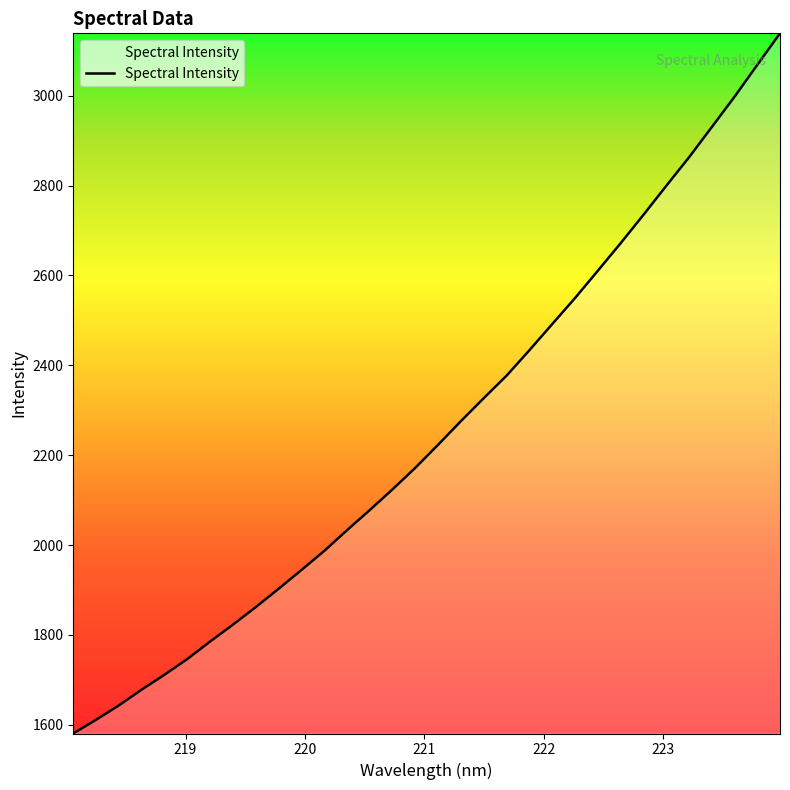

What is the greatest value displayed?

3138.6